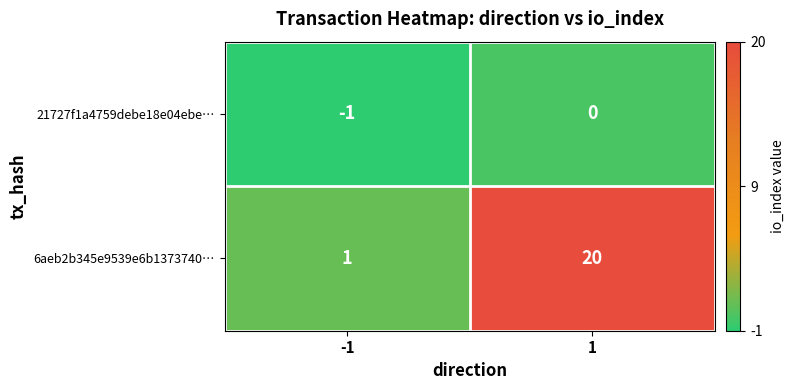

What is the greatest value displayed?

20